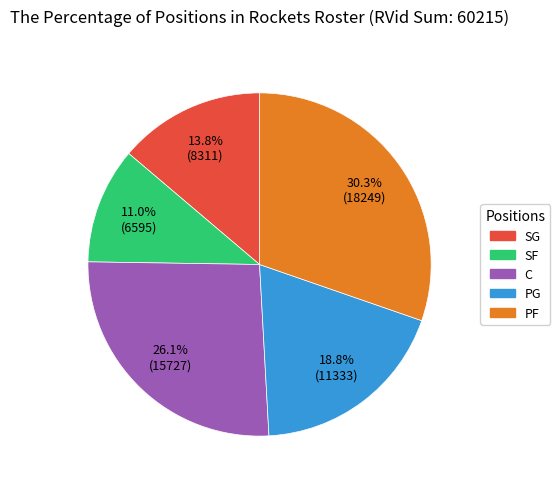

Between SF and SG, which is larger?

SG